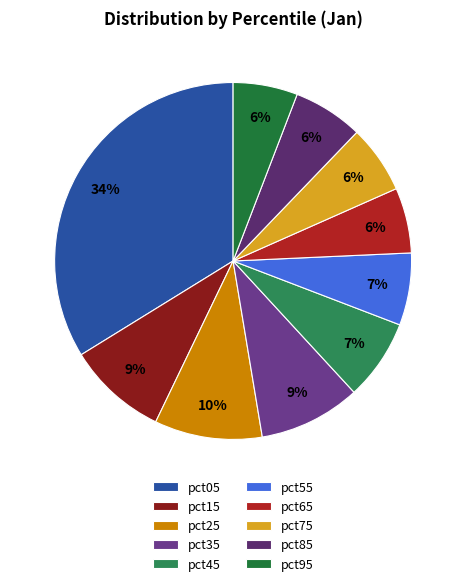

Rank the categories by value from lowest to highest.

pct95, pct65, pct75, pct85, pct55, pct45, pct15, pct35, pct25, pct05